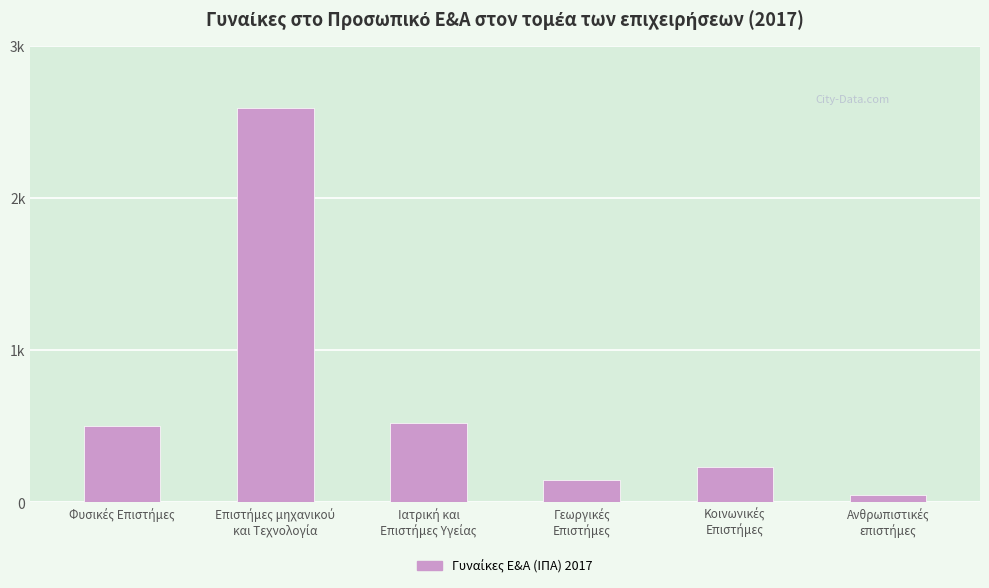

What is the change in value from Φυσικές Επιστήμες to Γεωργικές
Επιστήμες?

-352.9